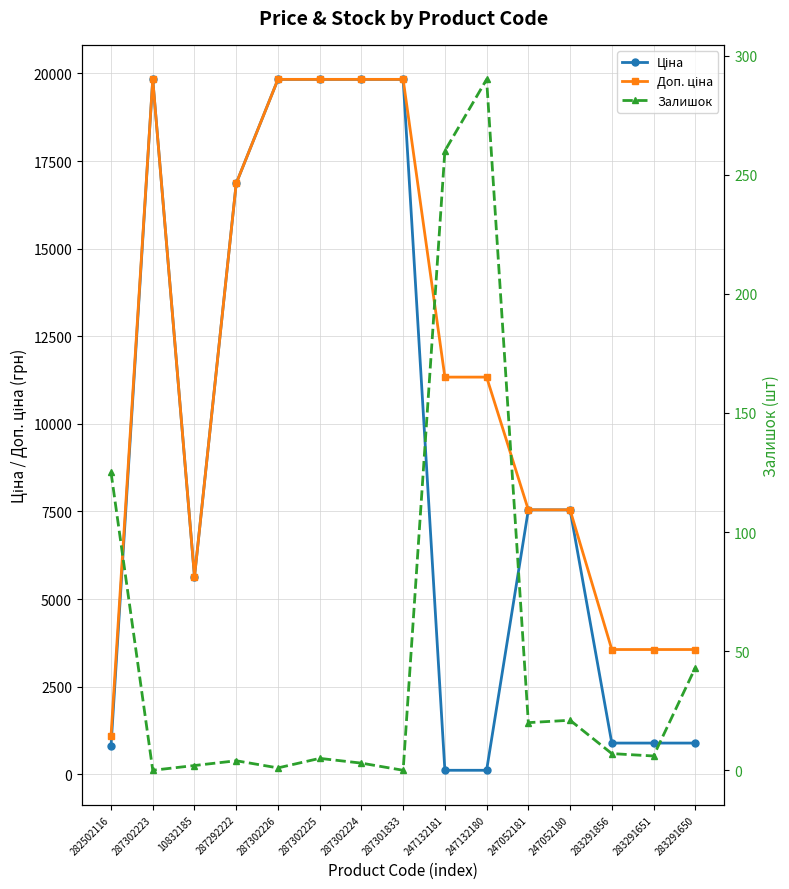

How many values in the Залишок series are below 6?

7